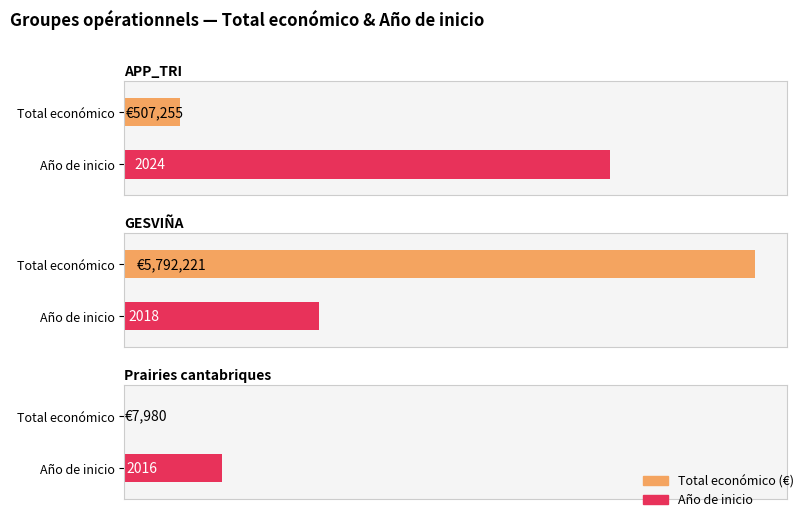

Reading right to left, extract all data points from this chart.

Prairies cantabriques=7980	GESVIÑA=5792221	APP_TRI=507255